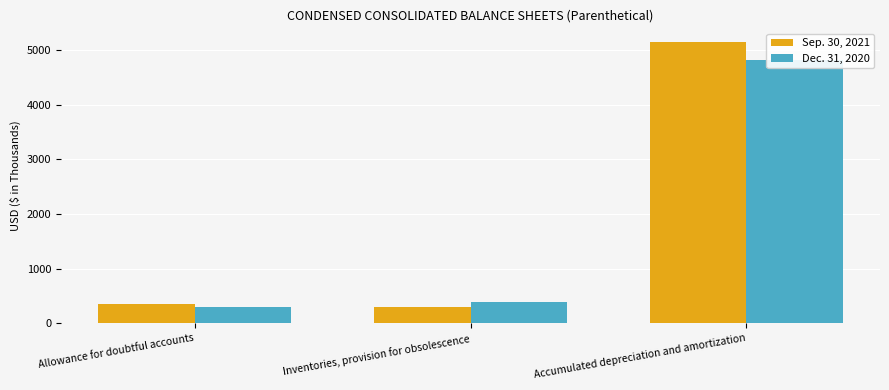

How many bars are there in total?

6